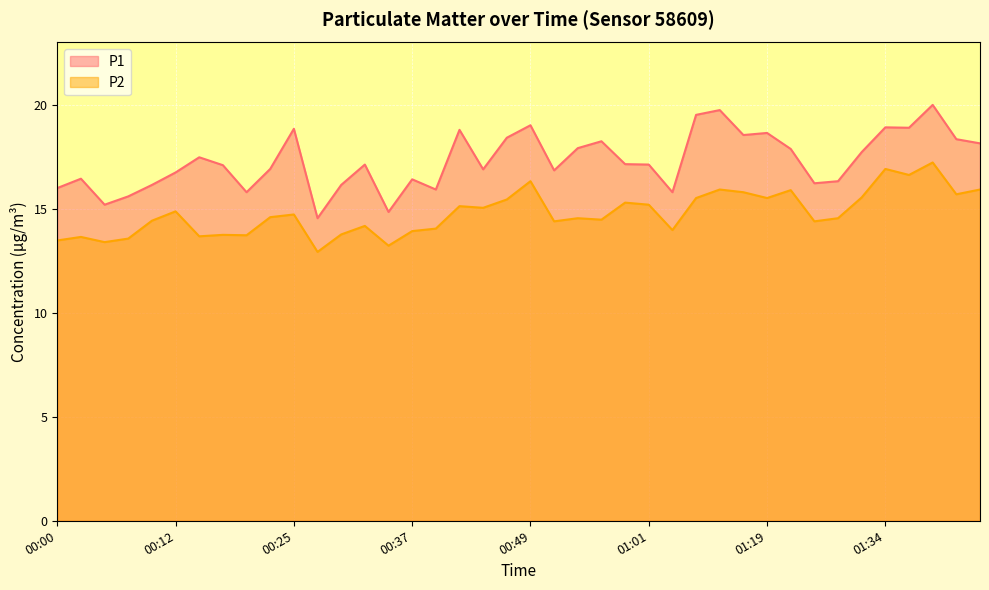

Reading right to left, extract all data points from this chart.

P1: 18.1	18.4	20.0	18.9	18.9	17.7	16.3	16.2	17.9	18.6	18.6	19.8	19.5	15.8	17.1	17.1	18.2	17.9	16.9	19.0	18.4	16.9	18.8	15.9	16.4	14.8	17.1	16.1	14.6	18.9	16.9	15.8	17.1	17.5	16.8	16.1	15.6	15.2	16.4	16.0
P2: 15.9	15.7	17.2	16.6	16.9	15.6	14.6	14.4	15.9	15.5	15.8	15.9	15.5	14.0	15.2	15.3	14.5	14.6	14.4	16.3	15.4	15.1	15.1	14.1	13.9	13.2	14.2	13.8	12.9	14.7	14.6	13.7	13.8	13.7	14.9	14.4	13.6	13.4	13.7	13.5